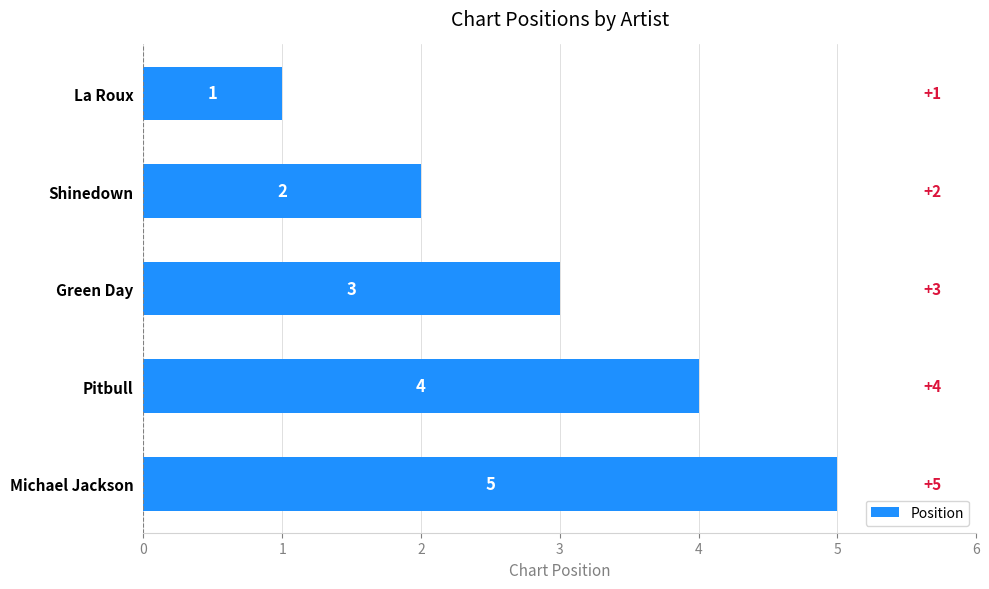

How many values are between 2 and 4?

3